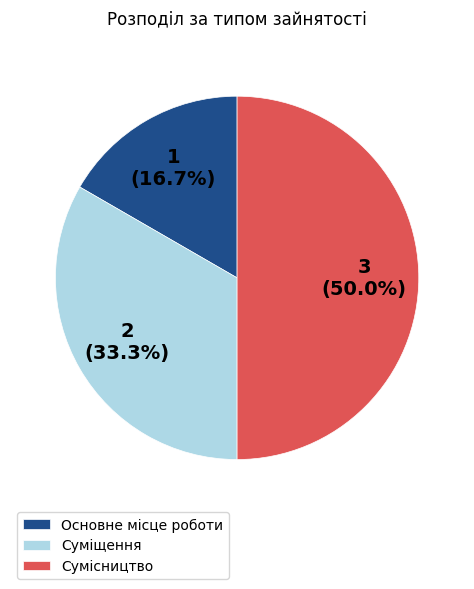

Rank the categories by value from highest to lowest.

Сумісництво, Суміщення, Основне місце роботи